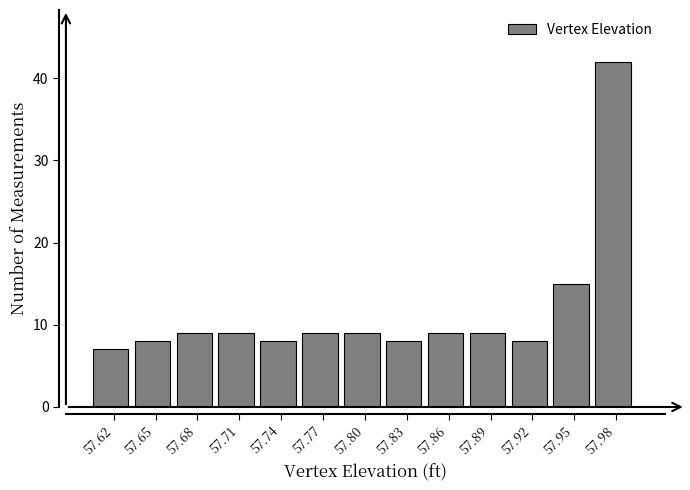

Reading left to right, list all the values displayed in this chart.

7	8	9	9	8	9	9	8	9	9	8	15	42